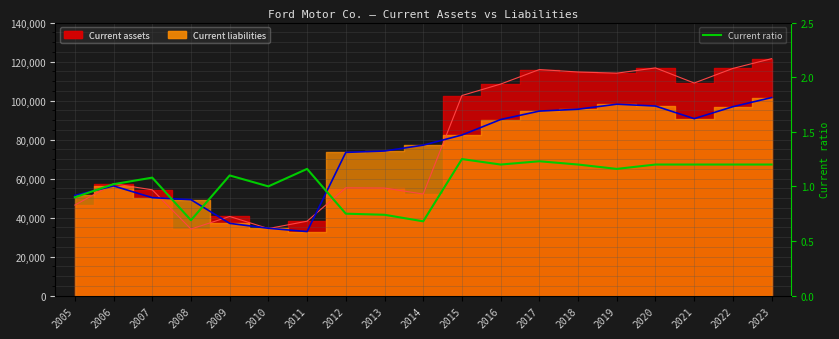

How many lines are shown in the chart?

1